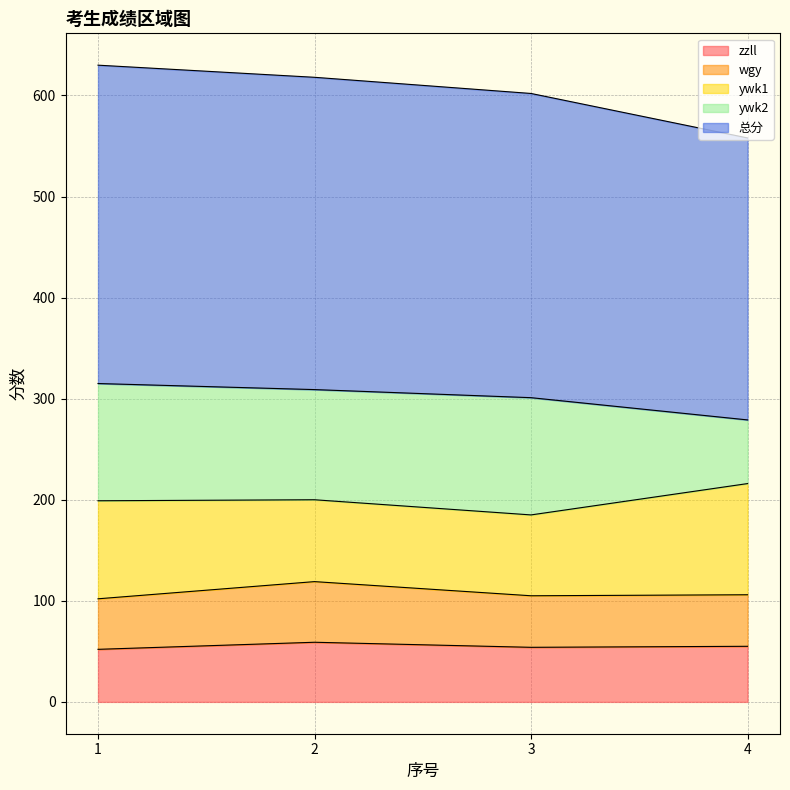

Which has a higher value, 1 or 2?

2